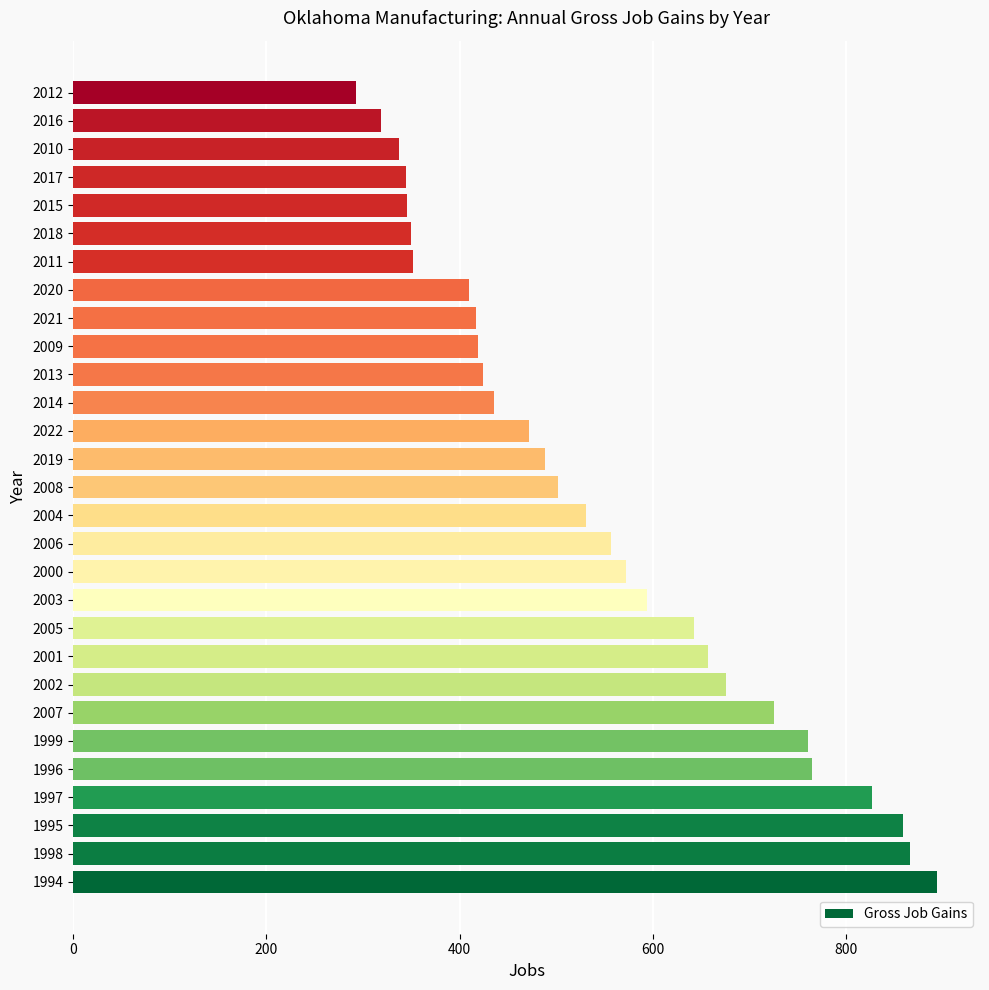

What is the average value?

546